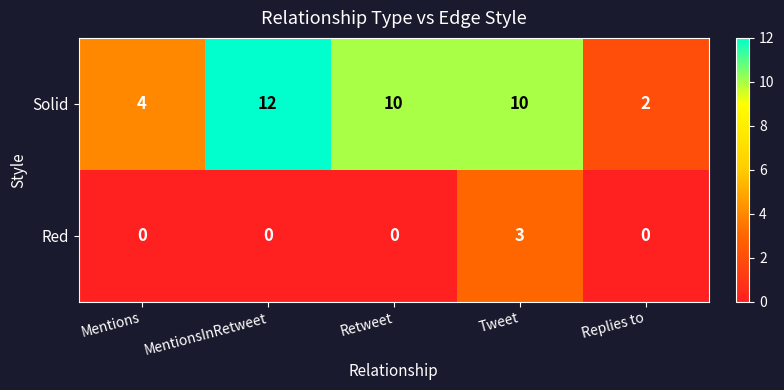

How many values in the Red series exceed 0?

1